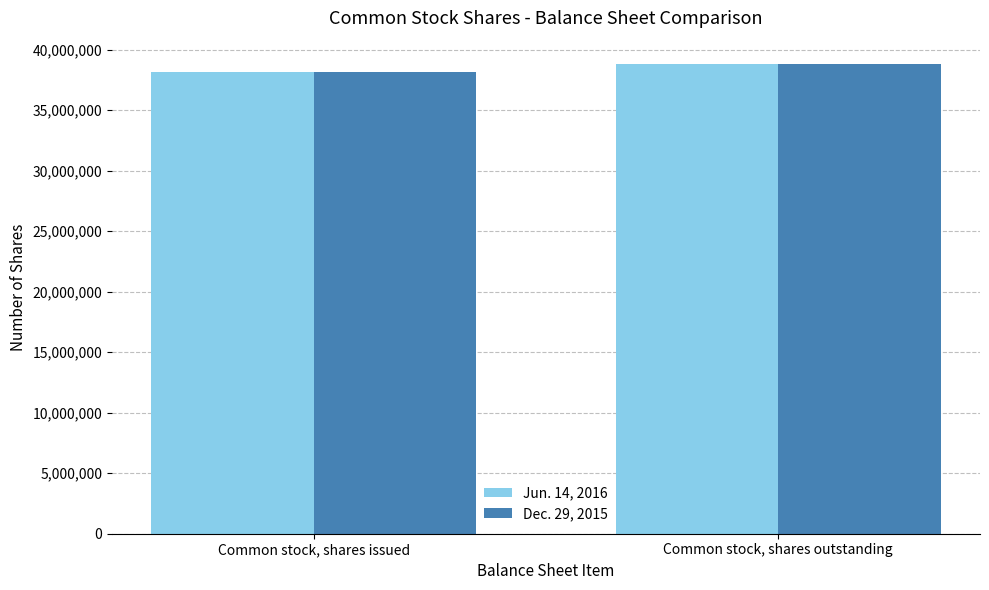

What are all the series names shown in the legend?

Jun. 14, 2016, Dec. 29, 2015